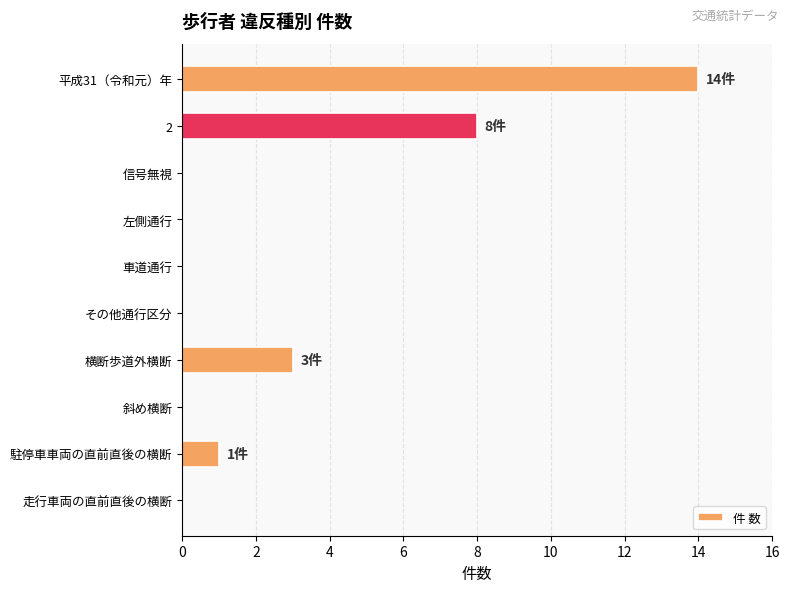

What is the maximum value shown in the chart?

14